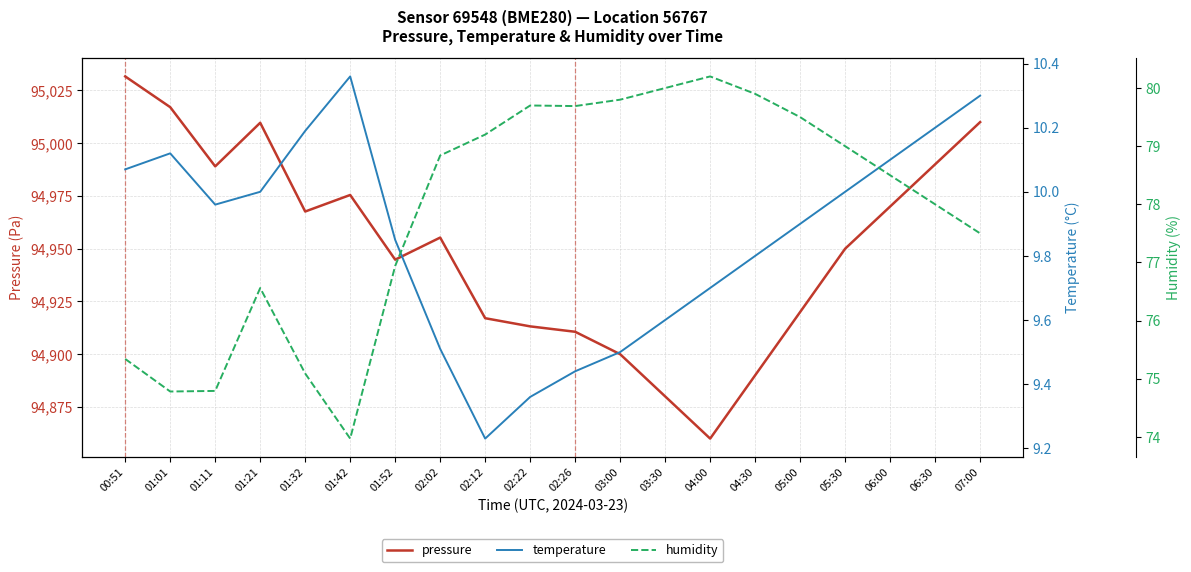

Between 01:11 and 02:02, which series saw the biggest shift?

pressure